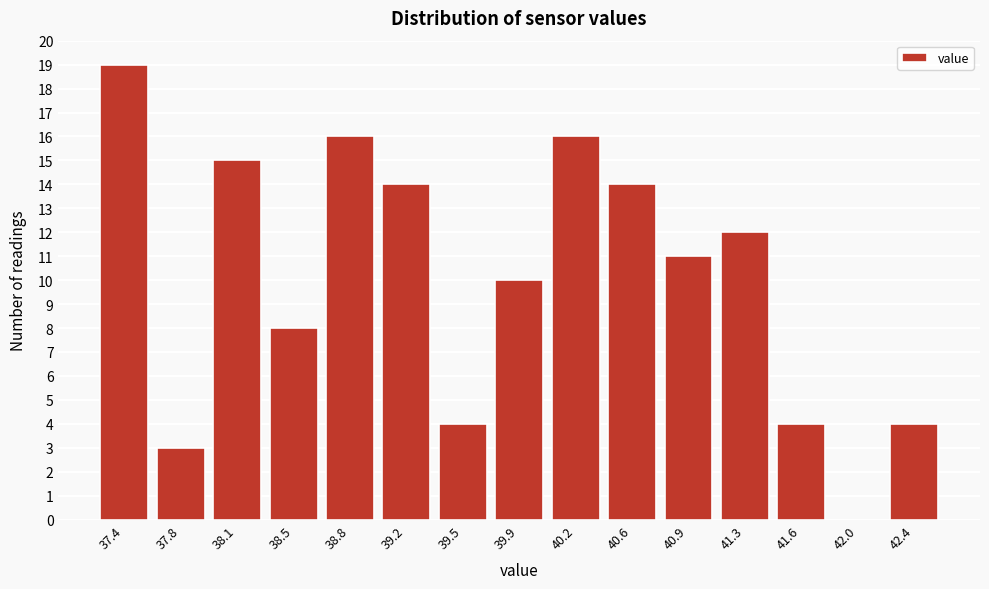

Reading left to right, list every bar in this chart as the range it spans on the x-axis followed by its height. Neither the bar edges nor the heights are printed on the chart, so give them approximately, as read against the axes.

37.20 to 37.55: 19
37.55 to 37.95: 3
37.95 to 38.30: 15
38.30 to 38.65: 8
38.65 to 39.00: 16
39.00 to 39.35: 14
39.35 to 39.70: 4
39.70 to 40.05: 10
40.05 to 40.40: 16
40.40 to 40.75: 14
40.75 to 41.10: 11
41.10 to 41.45: 12
41.45 to 41.80: 4
41.80 to 42.20: 0
42.20 to 42.55: 4